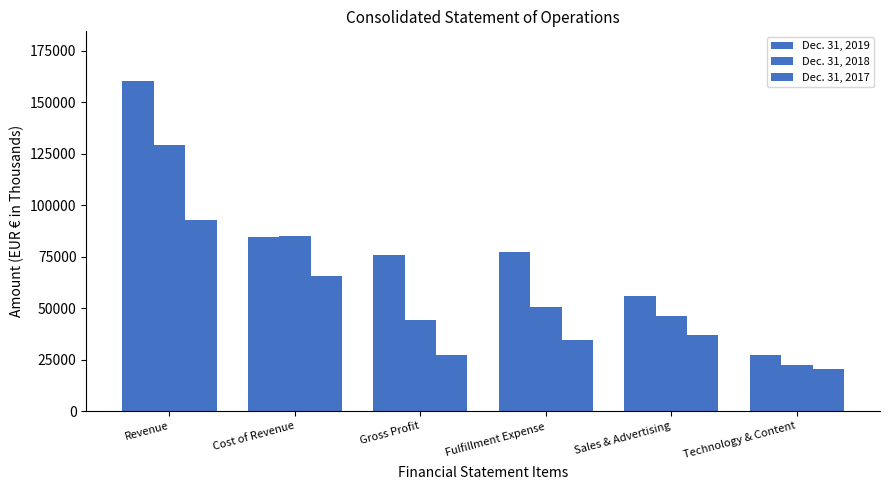

What value does the Dec. 31, 2018 series have at Sales & Advertising?

46016